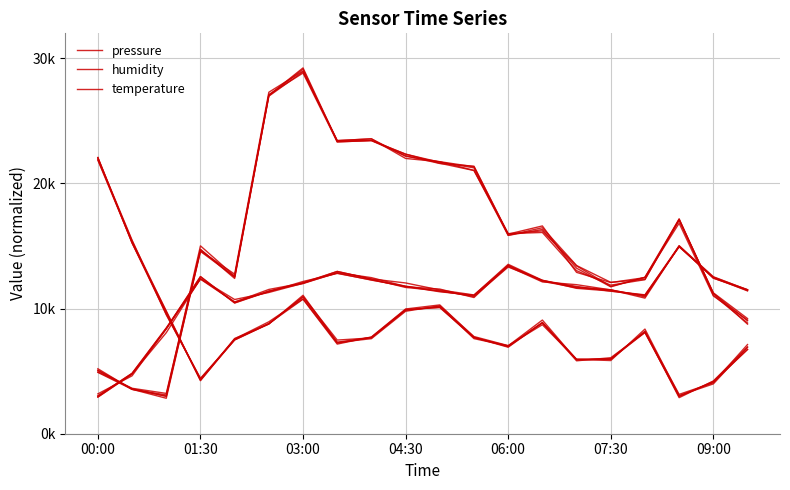

Is the value of humidity at 13 greater than the value of temperature at 07:30?

No